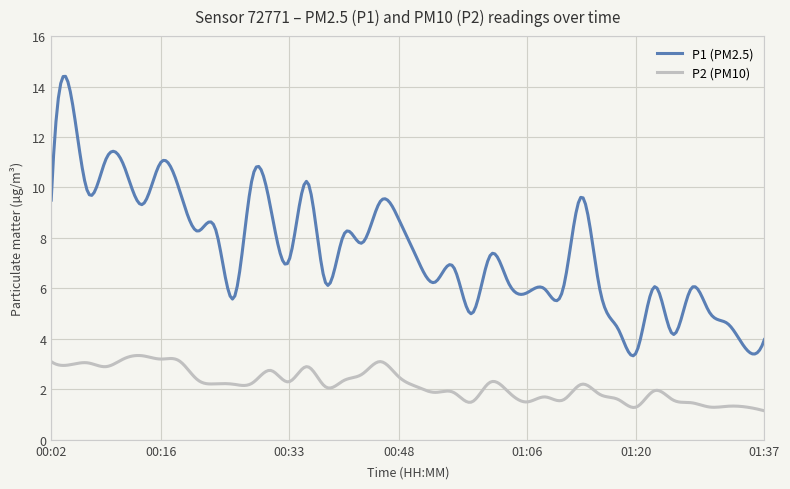

Which series has the largest total across all categories?

P1 (PM2.5)